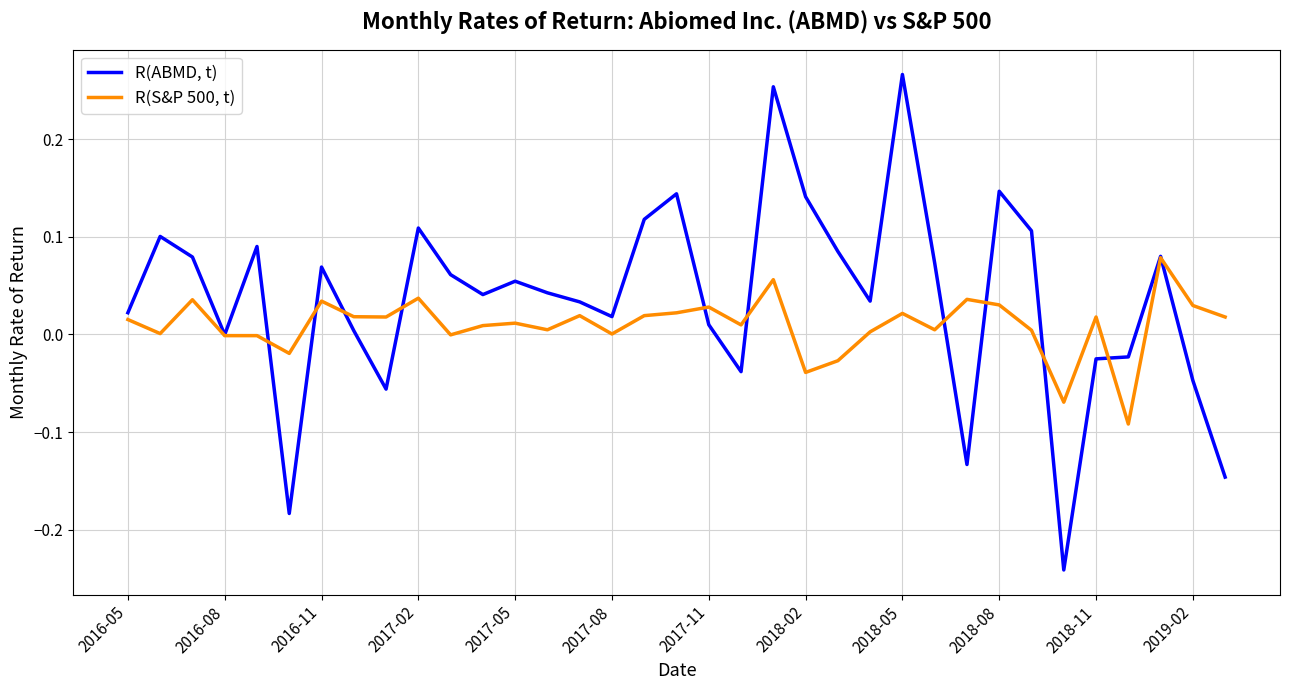

Which series has the largest total across all categories?

R(ABMD, t)